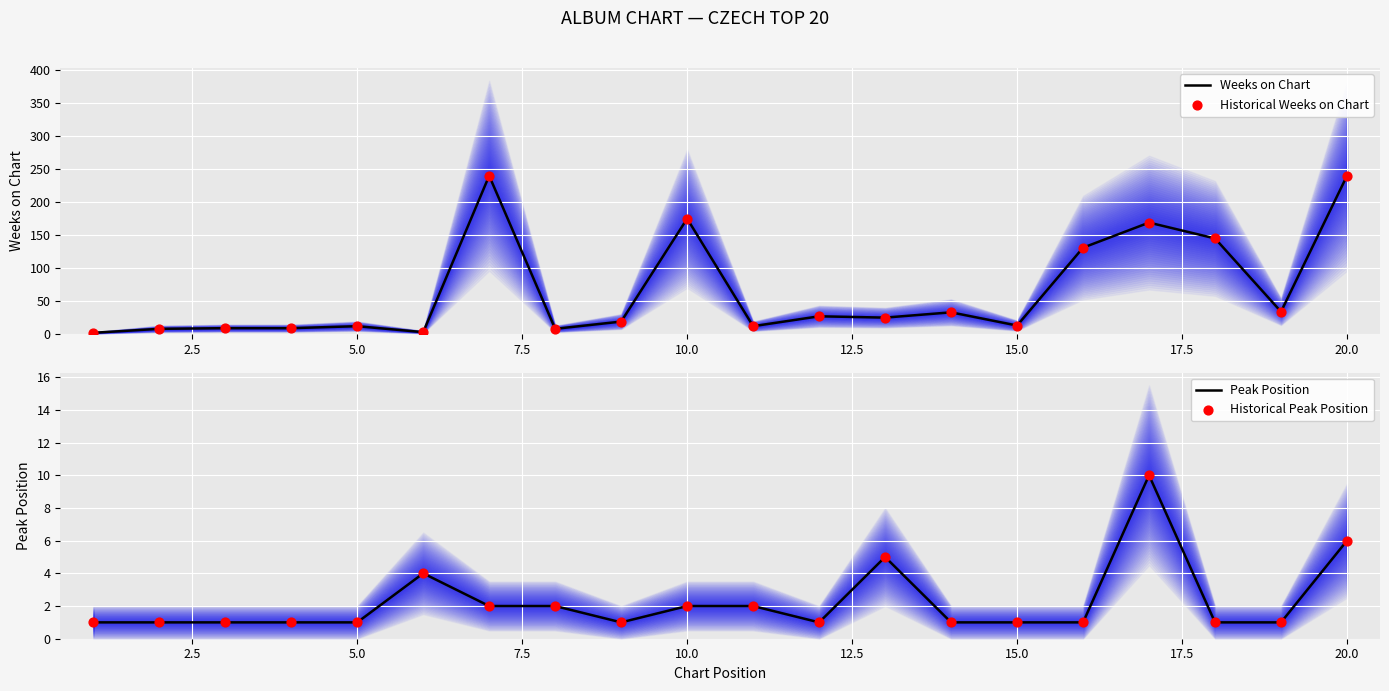

The value of Peak Position at 5.0 is 2. True or false?

False